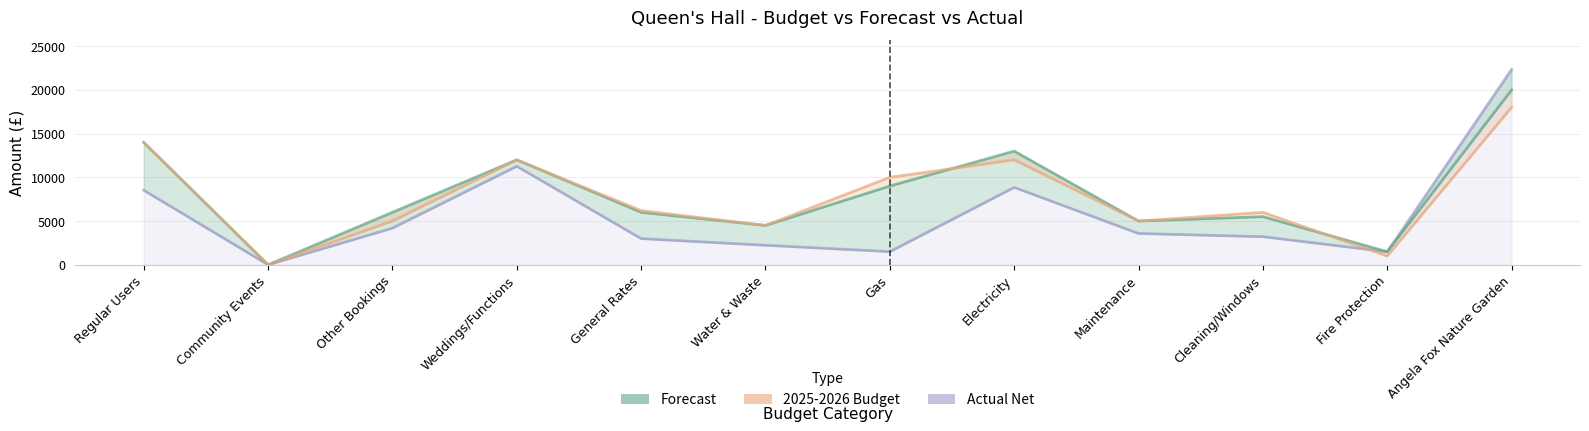

At which category is the sum across all series the highest?

Angela Fox Nature Garden